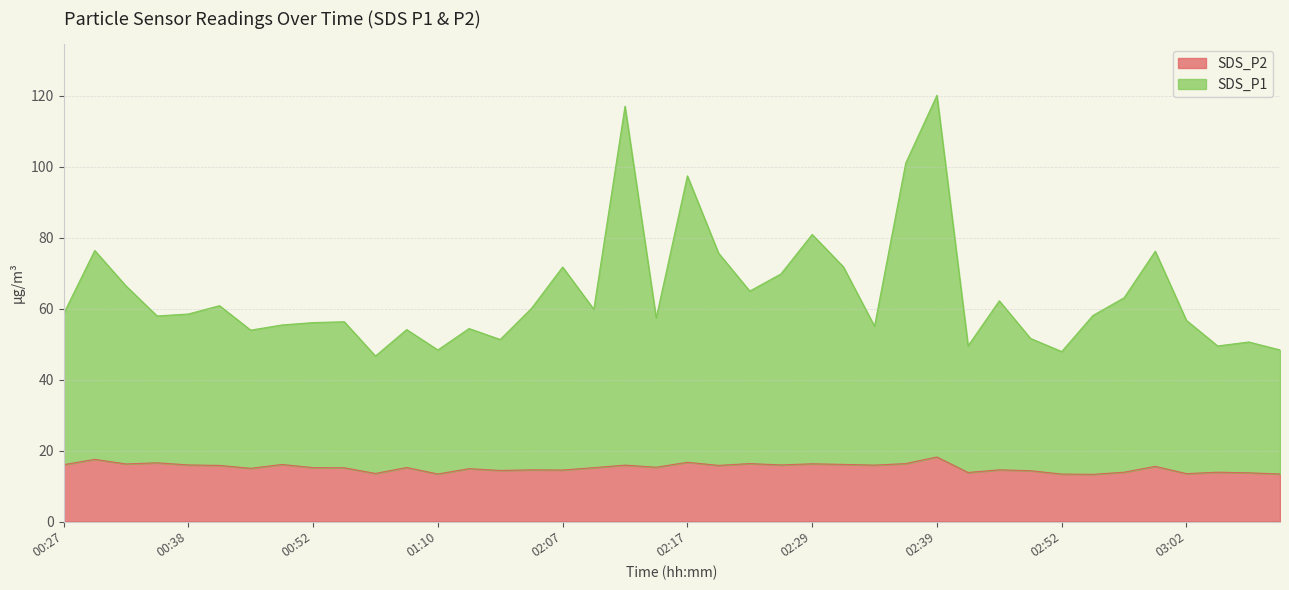

What is the value of the SDS_P2 point at the 17th from the left?

14.5